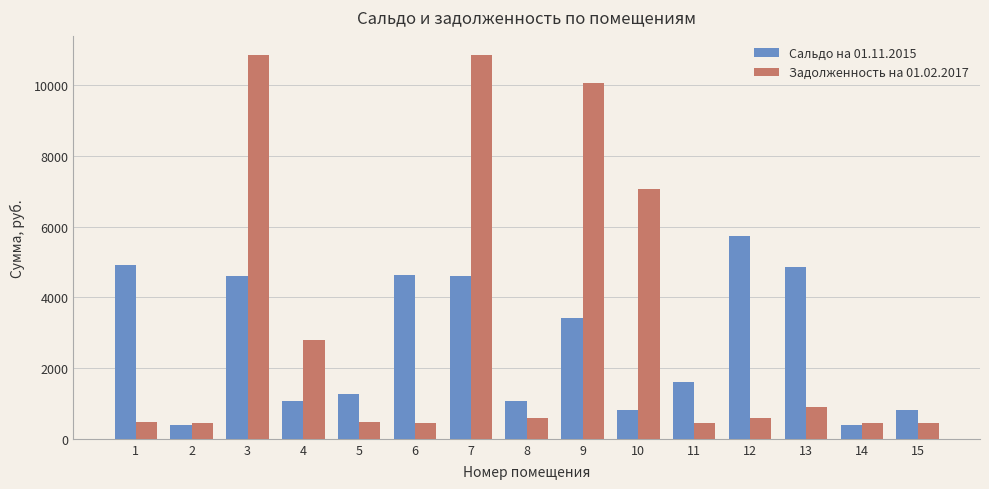

What is the average value of the Задолженность на 01.02.2017 series?

3123.2